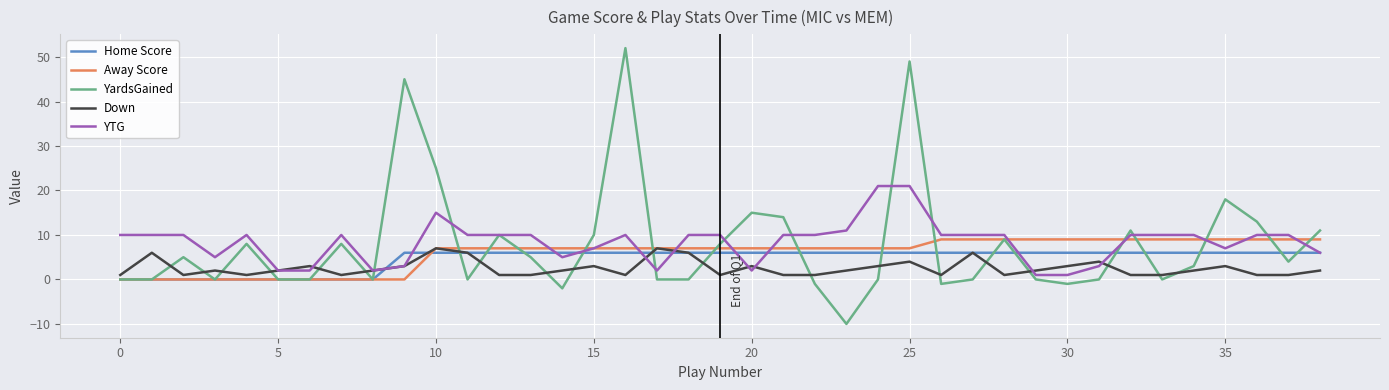

How many lines are shown in the chart?

5